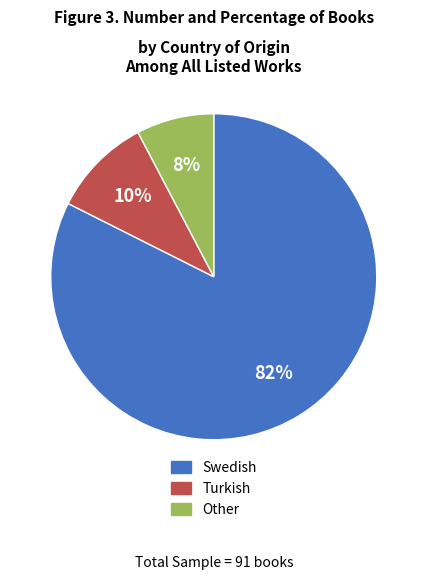

Which category has the smallest portion of the pie?

Other